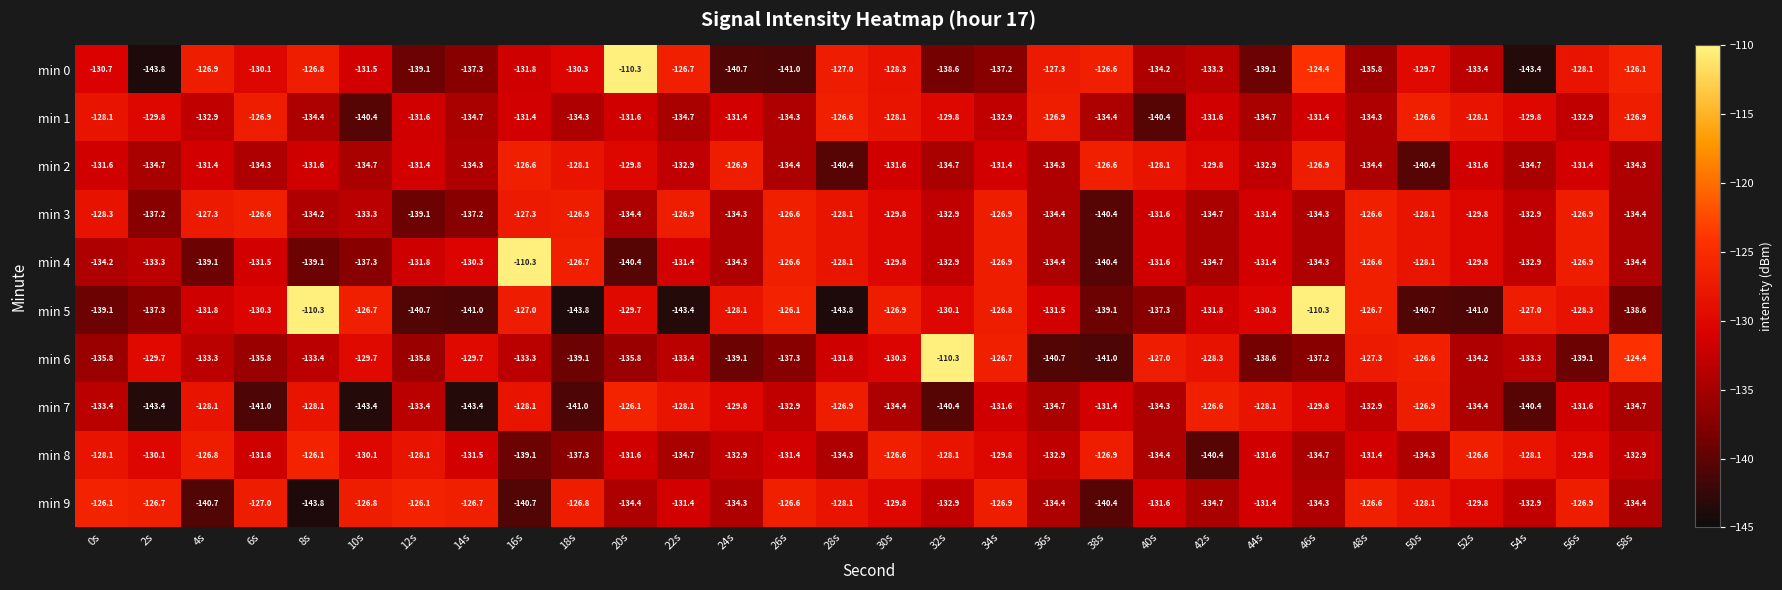

The min 3 series shows -126.6 at 26s. True or false?

True